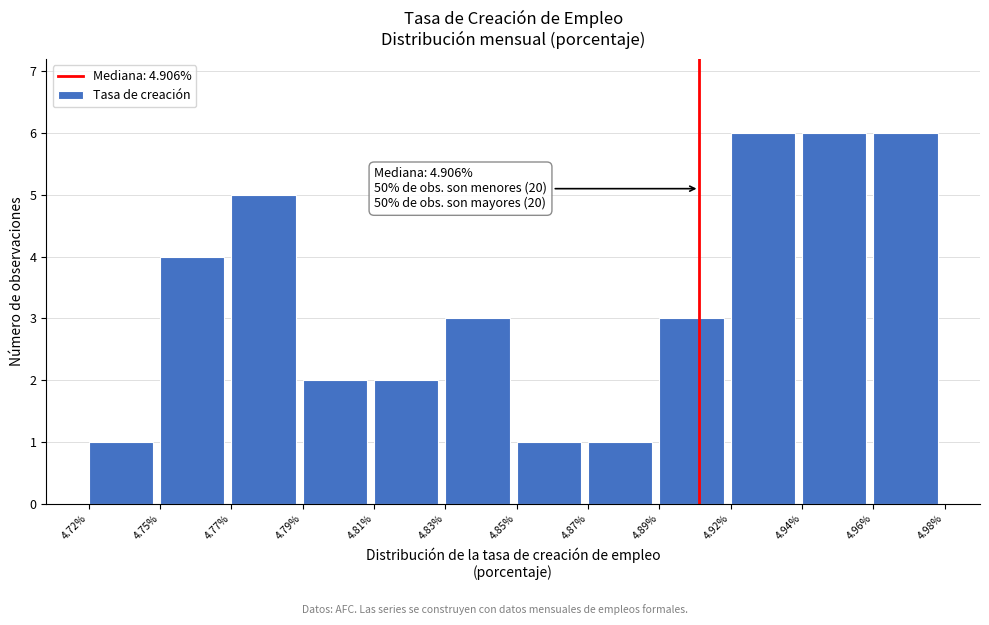

Reading left to right, list all the values displayed in this chart.

1	4	5	2	2	3	1	1	3	6	6	6